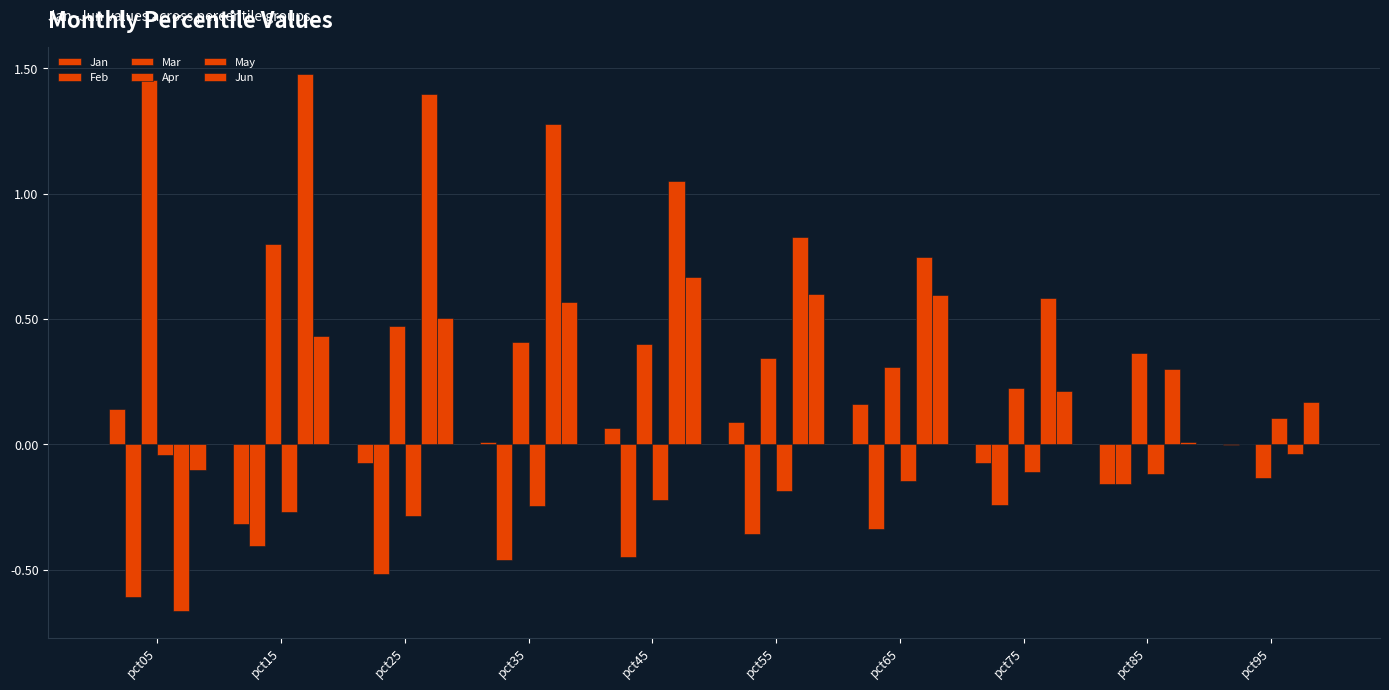

How many categories are shown in the chart?

10